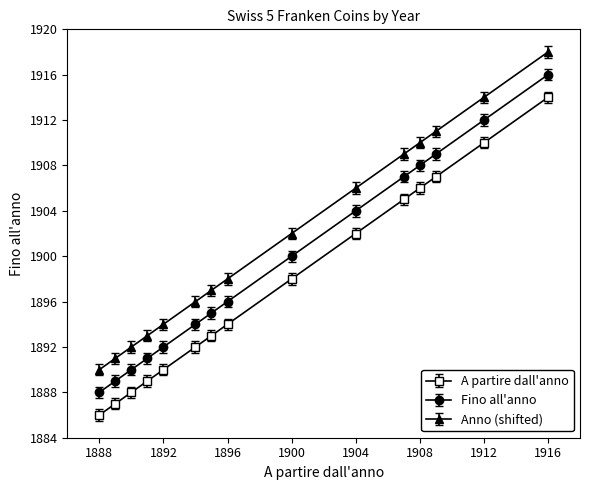

True or false: A partire dall'anno and Anno (shifted) cross at least once.

False